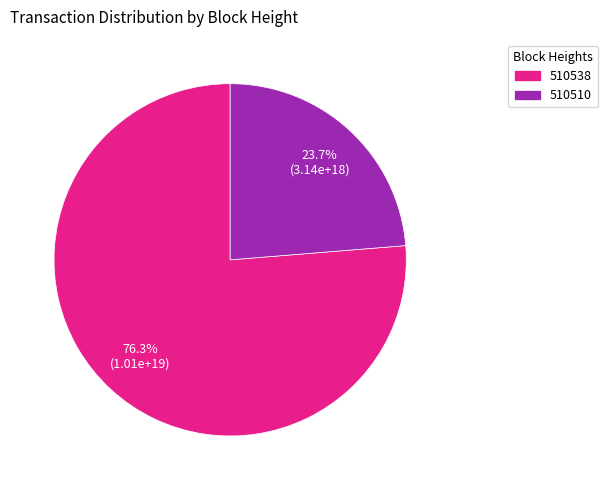

Between 510510 and 510538, which is larger?

510538